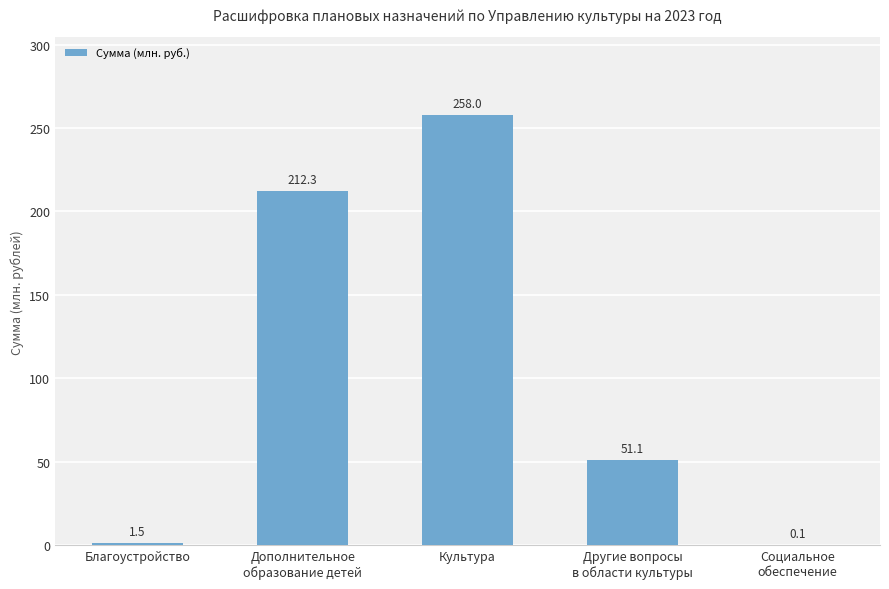

The chart shows a value of 212.3 at Дополнительное
образование детей. True or false?

True